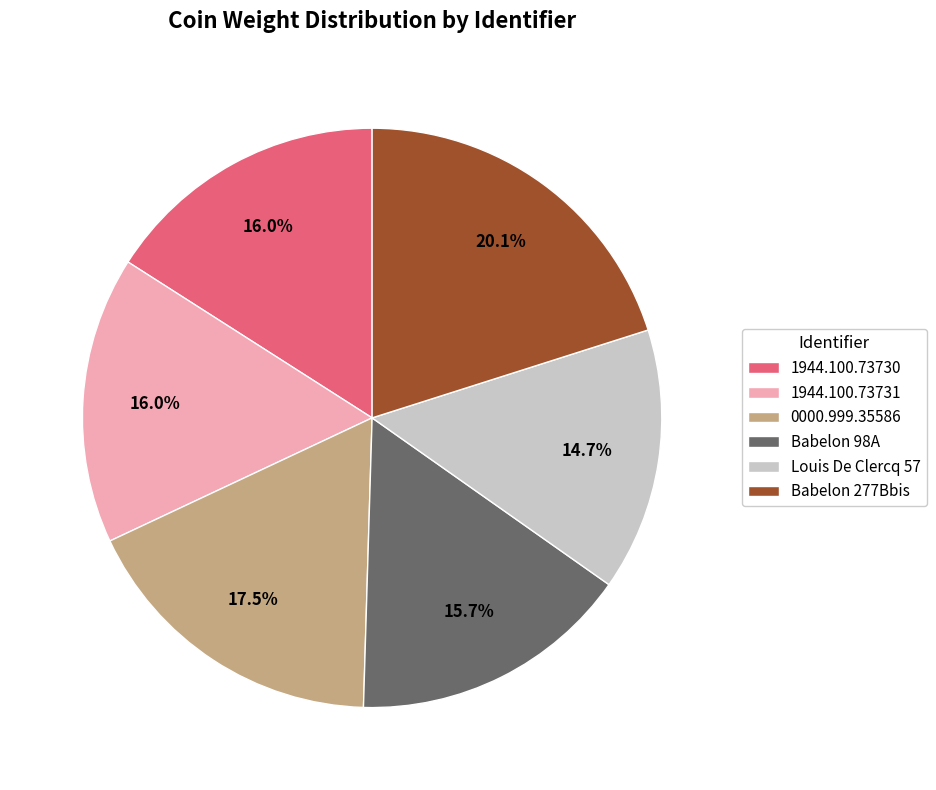

How many segments does this pie chart have?

6